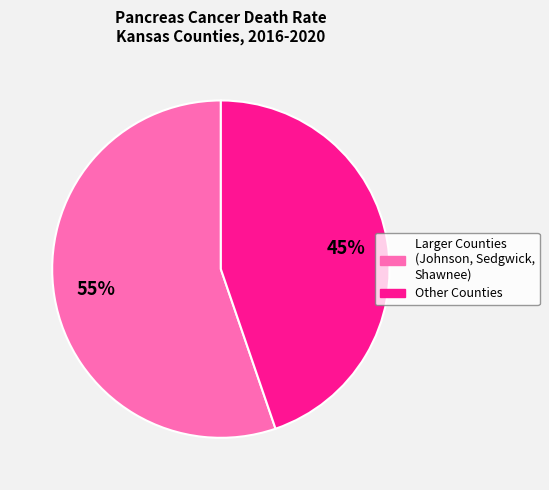

To the nearest percent, what is the average slice percentage?

50%